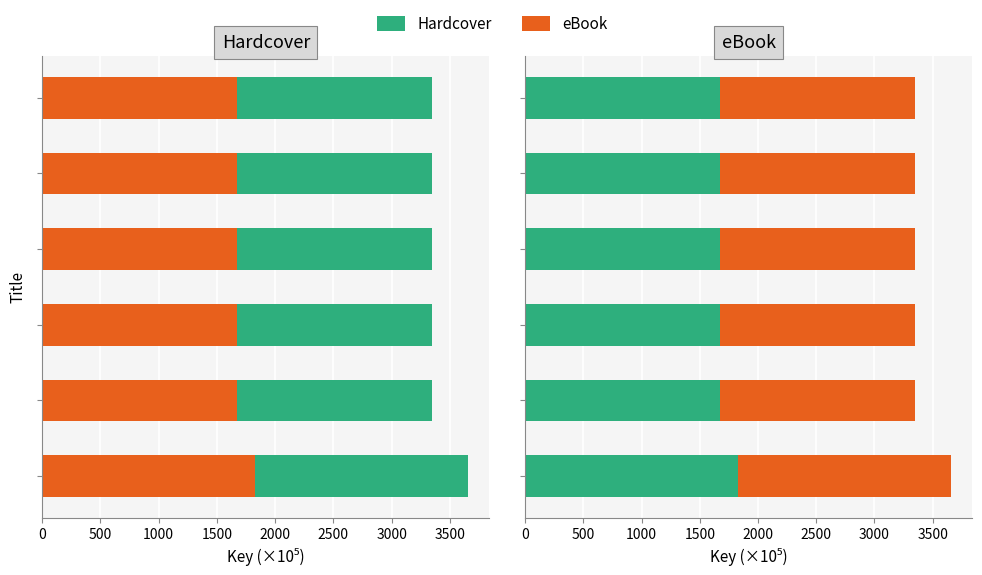

What is the maximum value shown in the chart?

1828.7